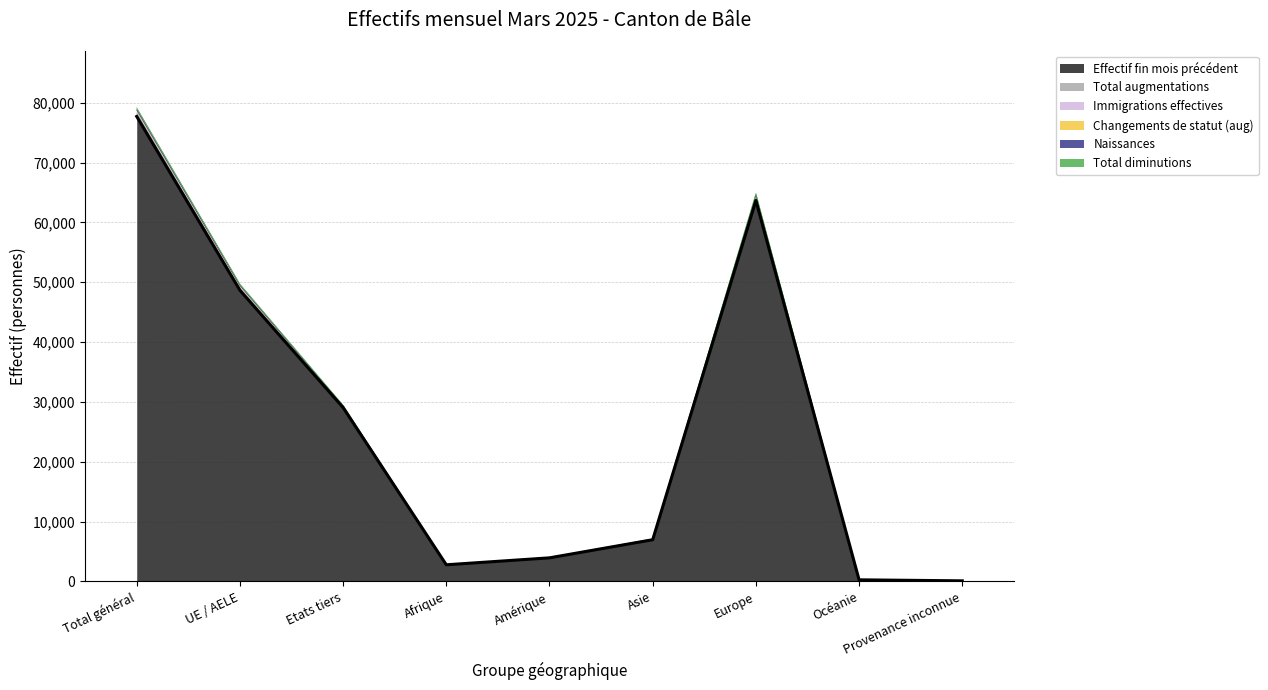

What is the label of the 3rd point from the left?

Etats tiers